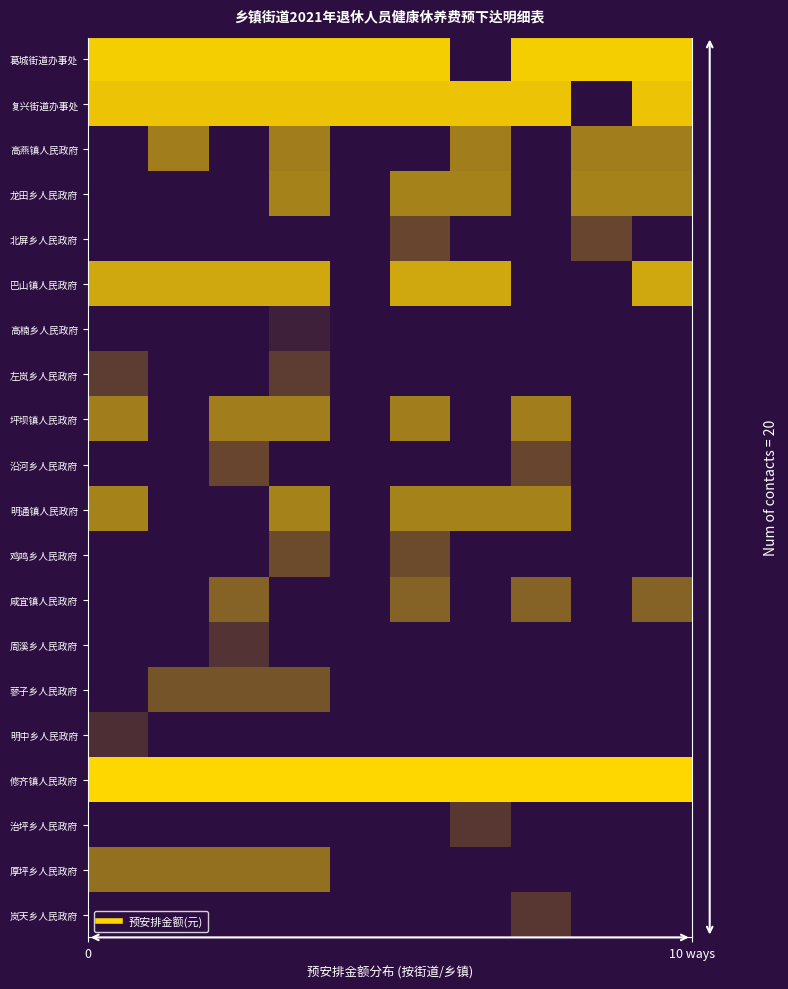

Count the number of categories in the chart.

10